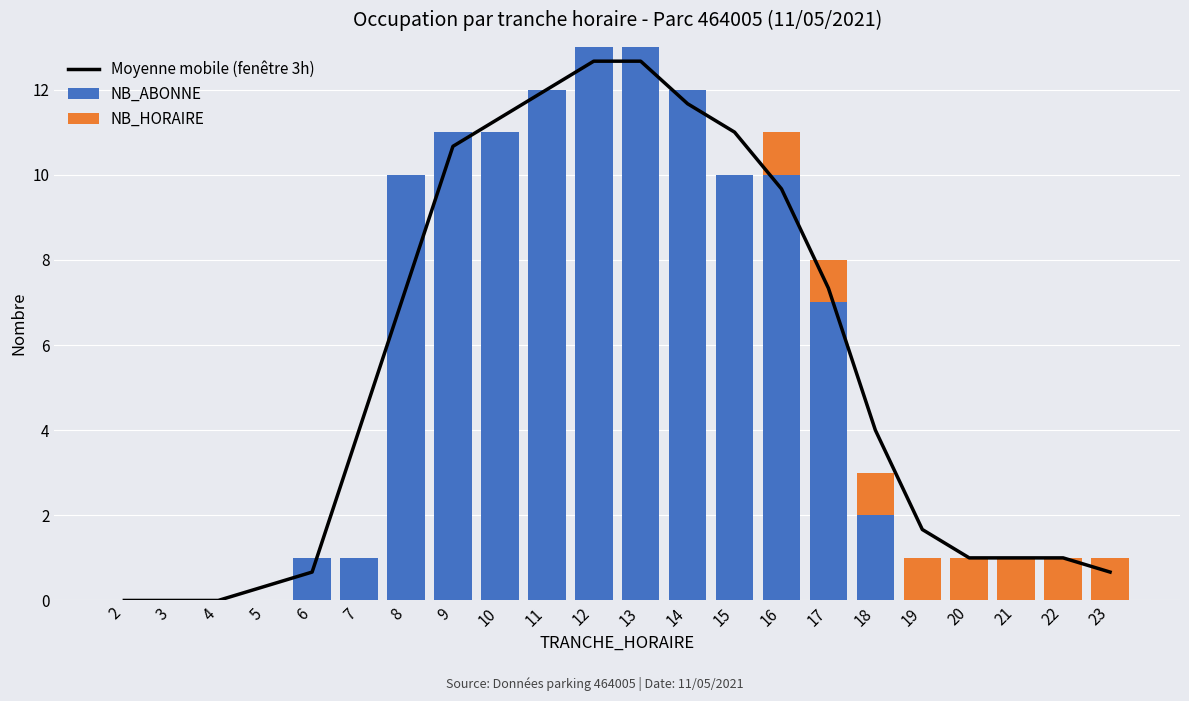

Which series has the largest total across all categories?

Moyenne mobile (fenêtre 3h)